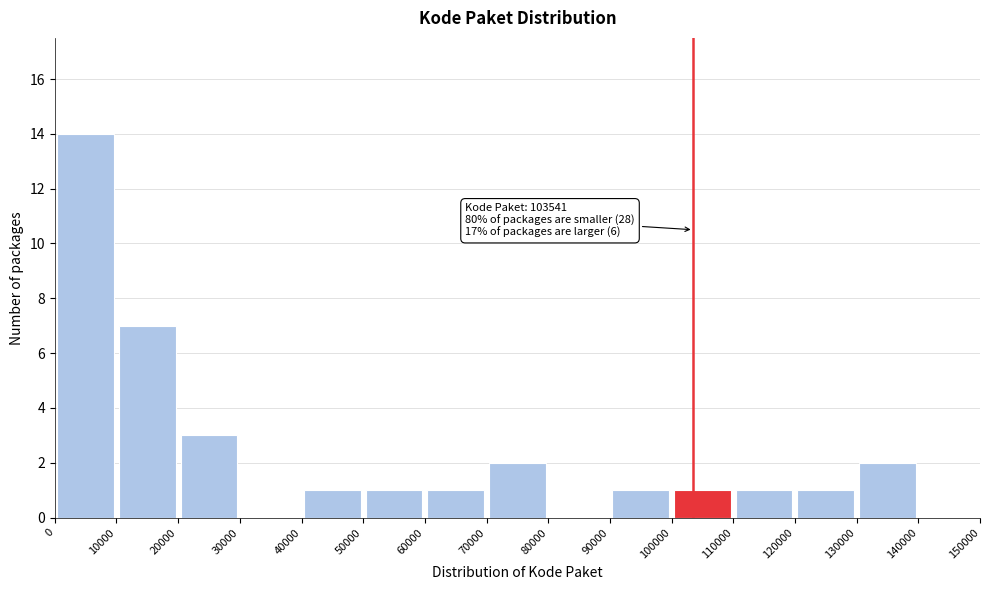

Which range on the x-axis has the tallest bar?

0 to 10000